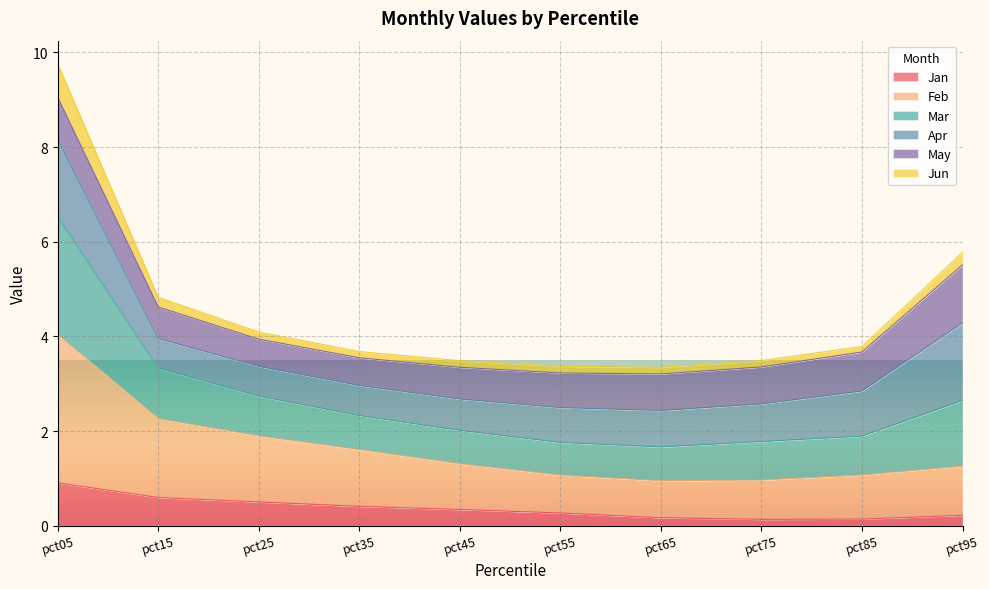

How many interior local valleys does the Mar series have?

1